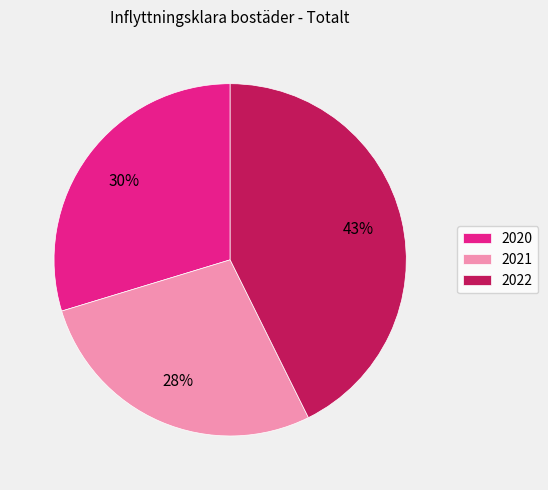

What is the ratio of the value at 2022 to the value at 2021?

1.5